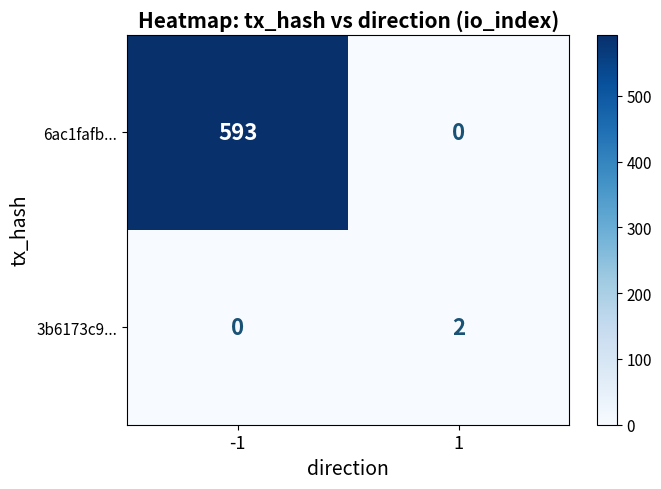

What is the total value across all series at -1?

593